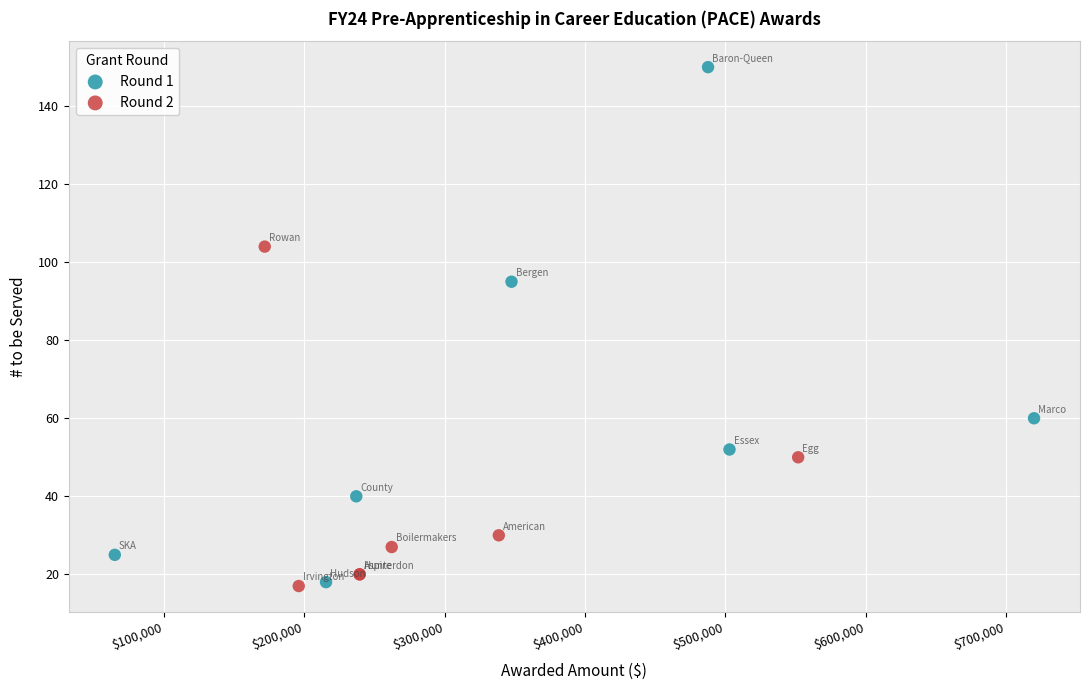

Which series reaches the maximum Y coordinate?

Round 1